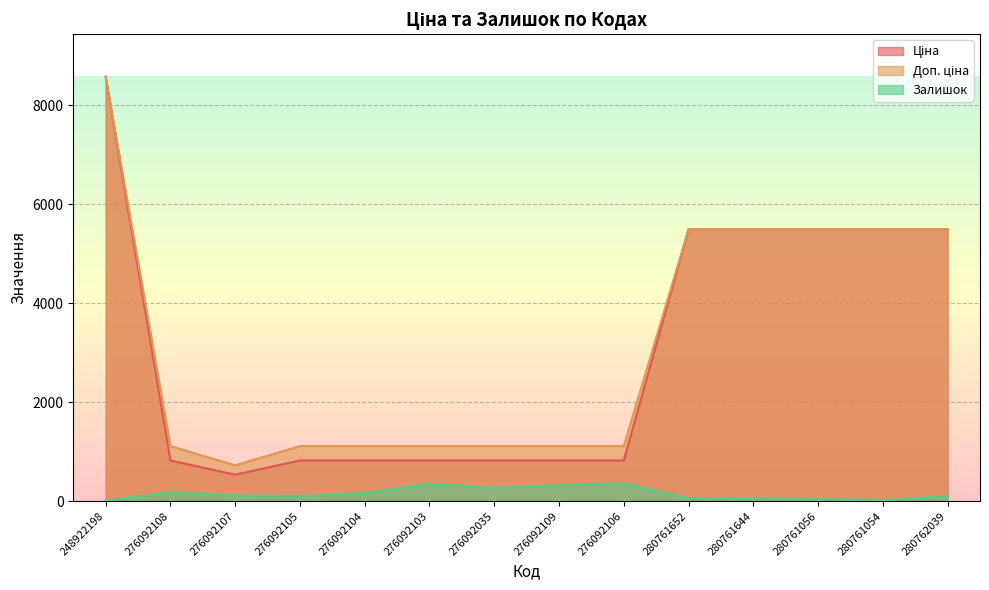

What is the difference between the maximum and minimum values in the Ціна series?

8046.8